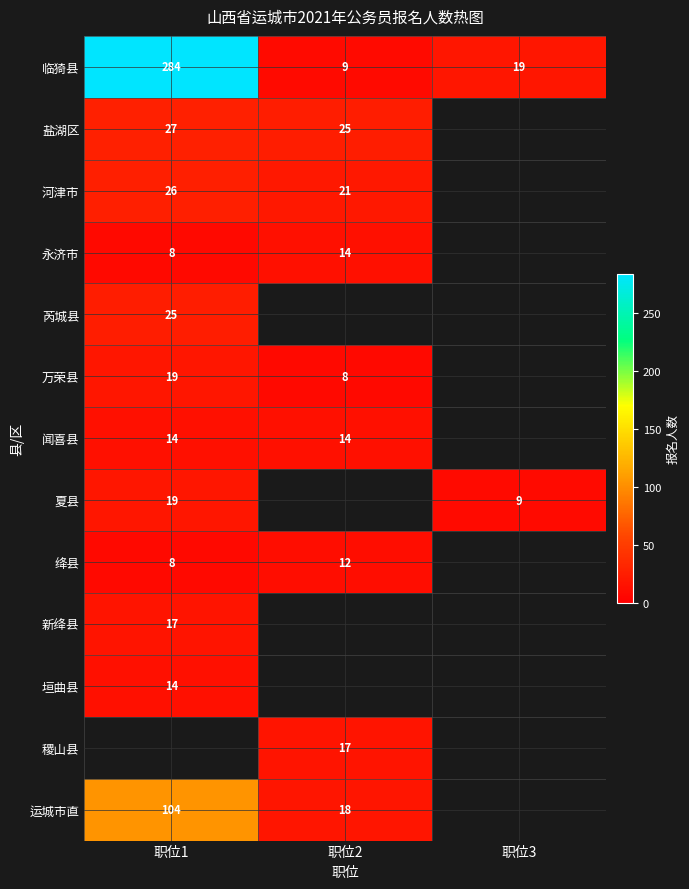

Is the value of 河津市 at 职位2 greater than the value of 芮城县 at 职位1?

No